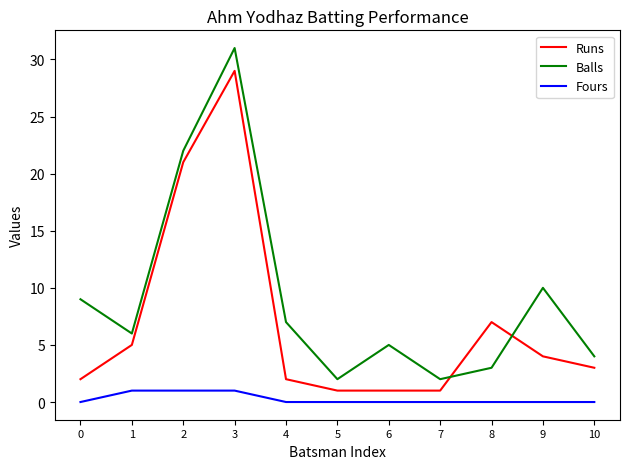

How many intersections are there between Runs and Balls?

2